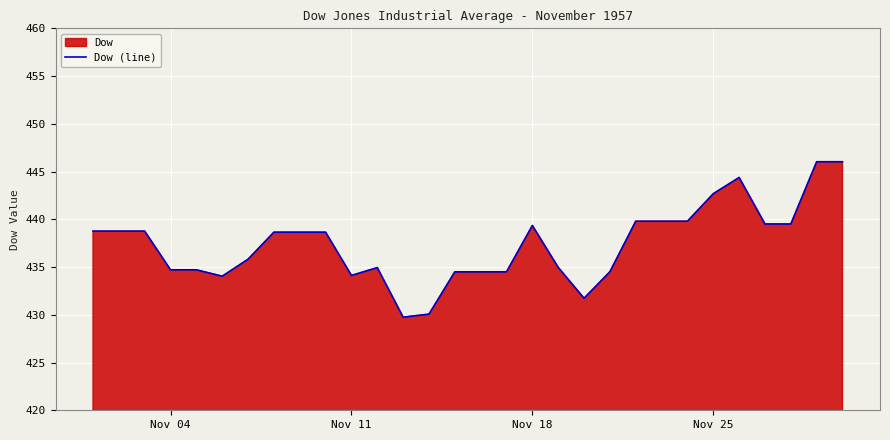

What is the minimum value shown in the chart?

429.8